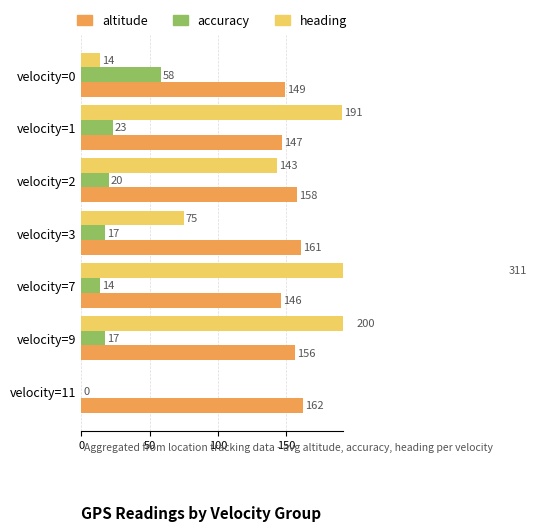

How many positive values does the accuracy series have?

6